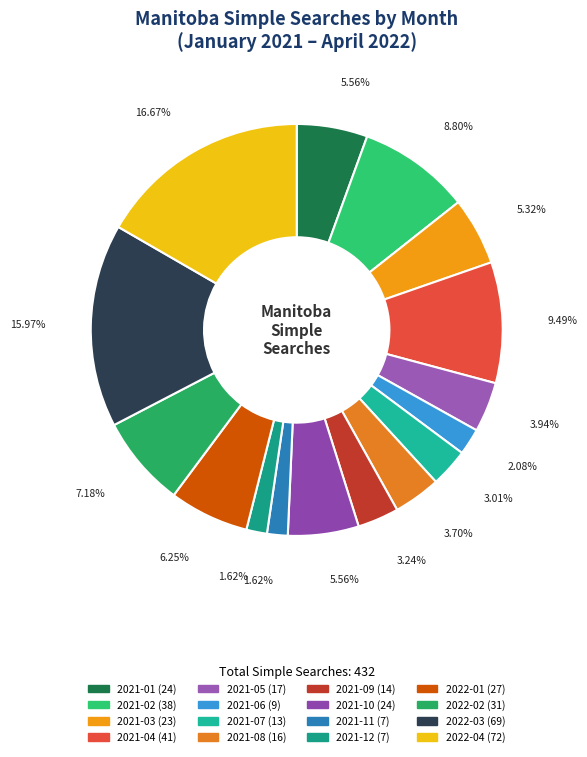

The 2021-12 slice represents 1% of the pie. True or false?

False